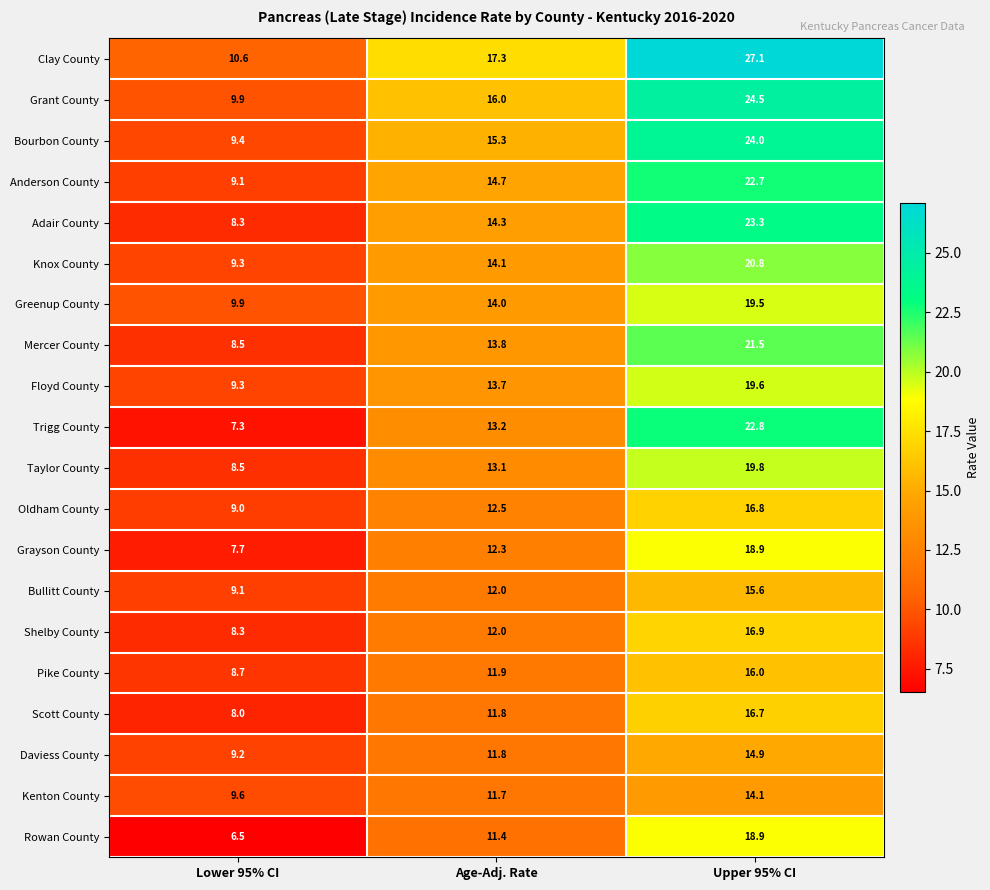

What is the difference between the maximum and minimum values in the Greenup County series?

9.6